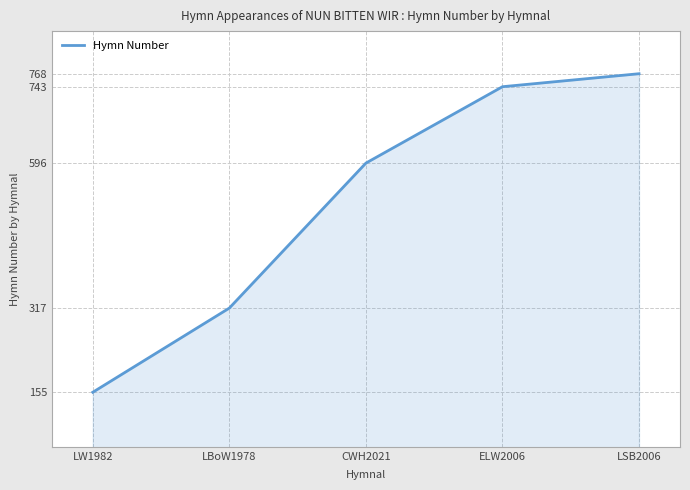

What is the approximate value at LW1982, to the nearest 50?

150